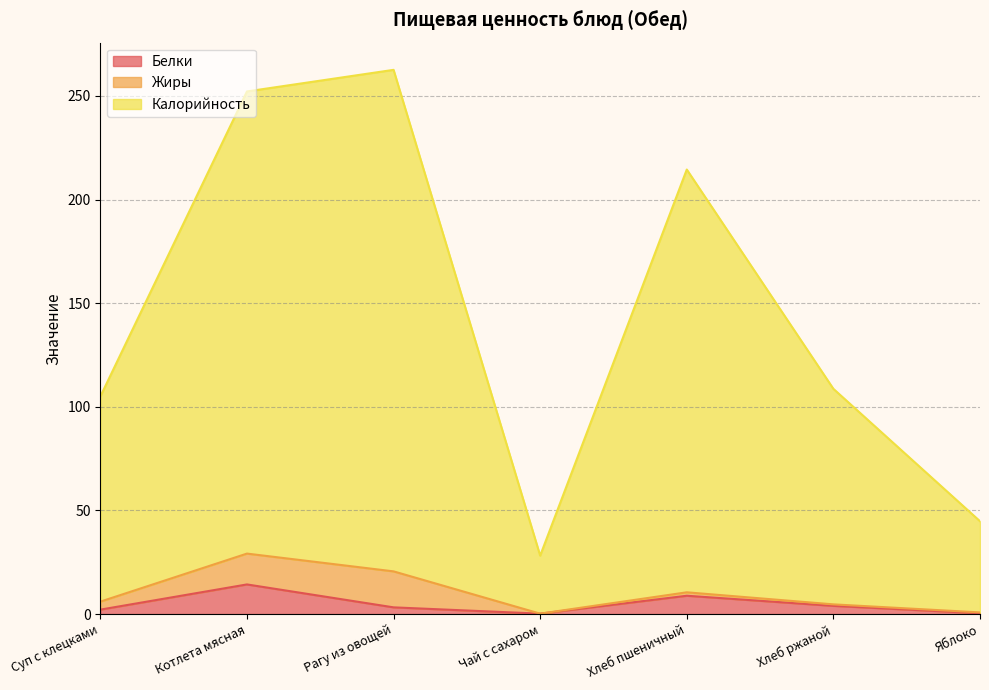

Is the value of Калорийность at Рагу из овощей greater than the value of Белки at Котлета мясная?

Yes